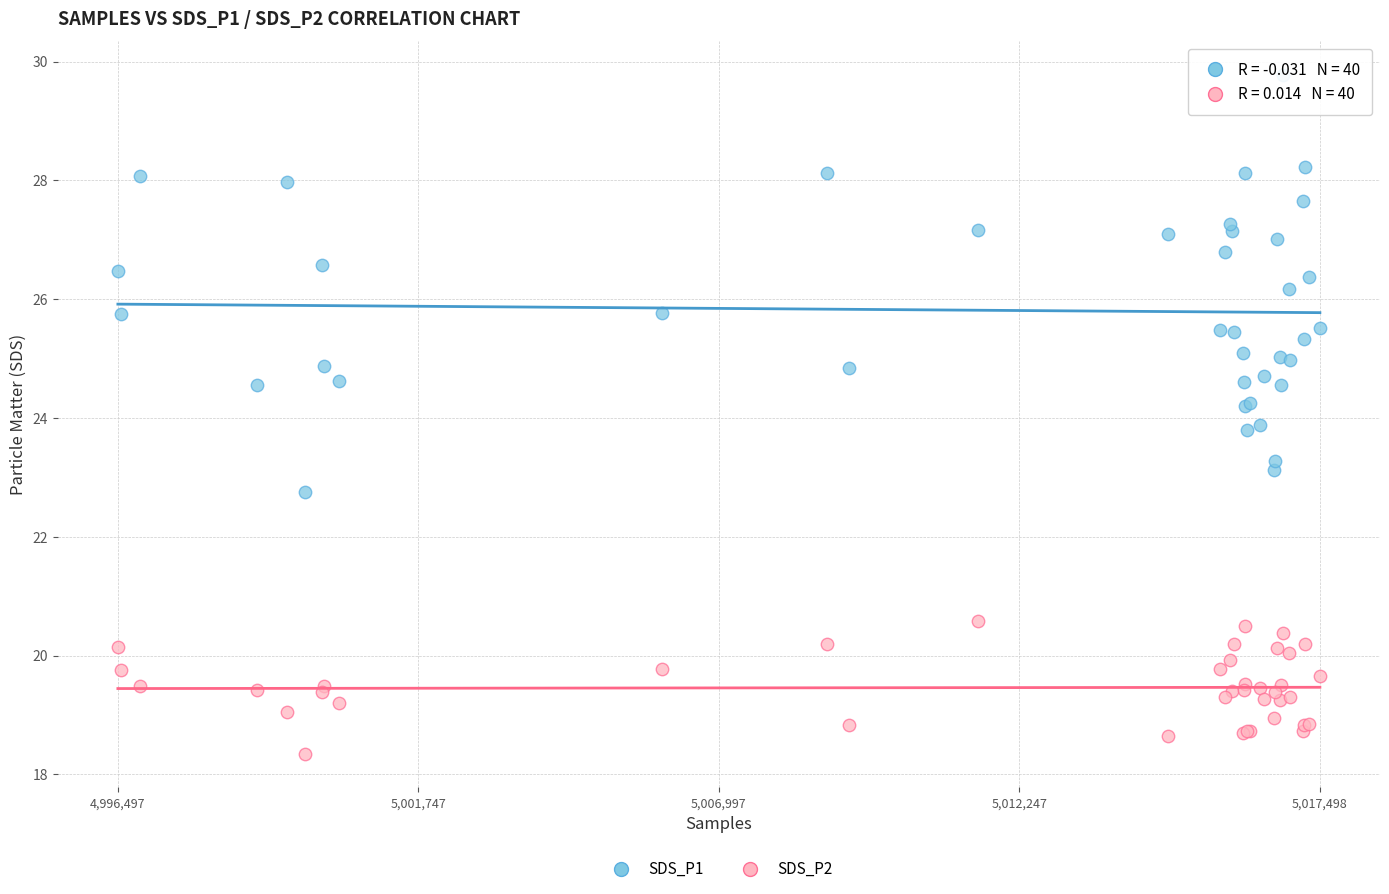

What are all the series names shown in the legend?

SDS_P1, SDS_P2